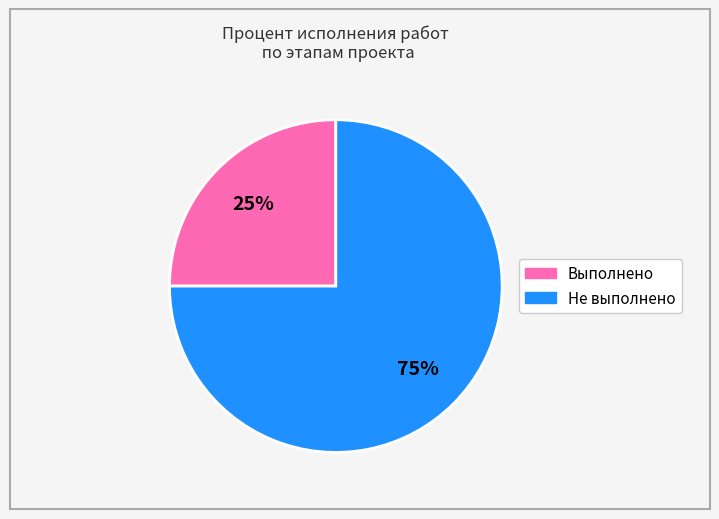

To the nearest percent, what is the difference between the largest and smallest slice percentages?

50%